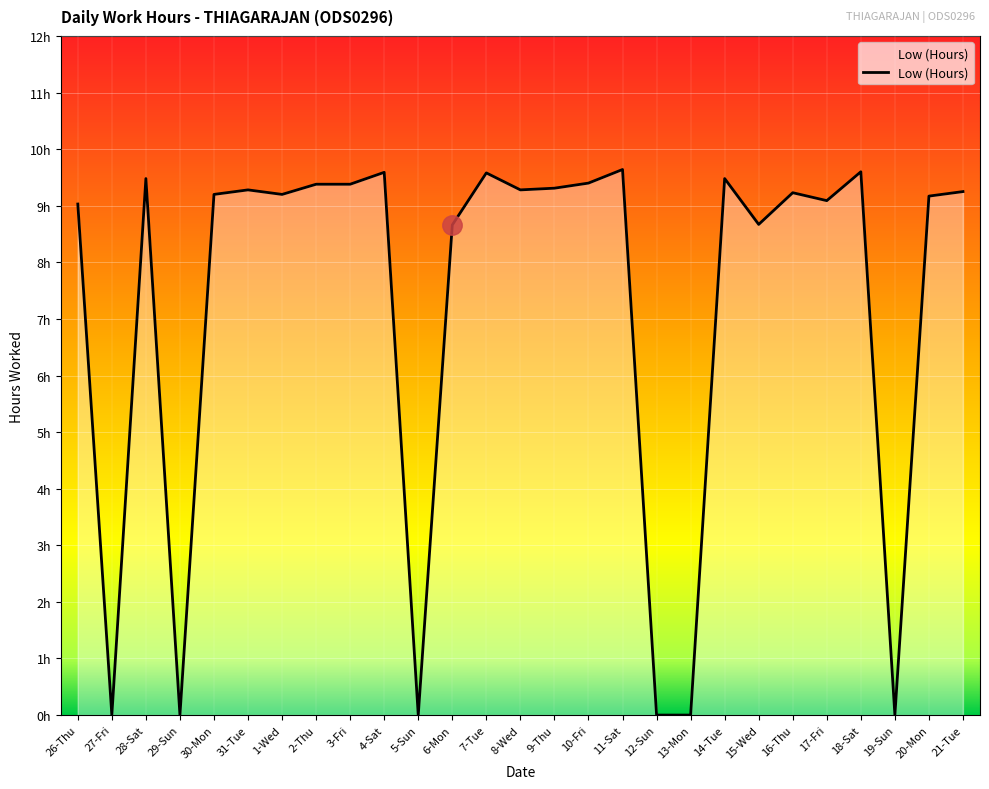

The value at 9-Thu is 9.3. True or false?

True